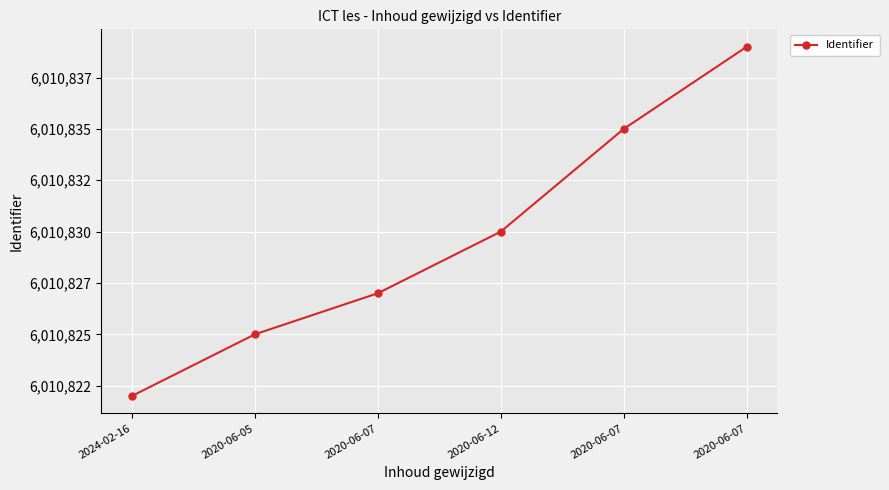

Reading right to left, extract all data points from this chart.

2020-06-07=6010839	2020-06-07=6010835	2020-06-12=6010830	2020-06-07=6010827	2020-06-05=6010825	2024-02-16=6010822